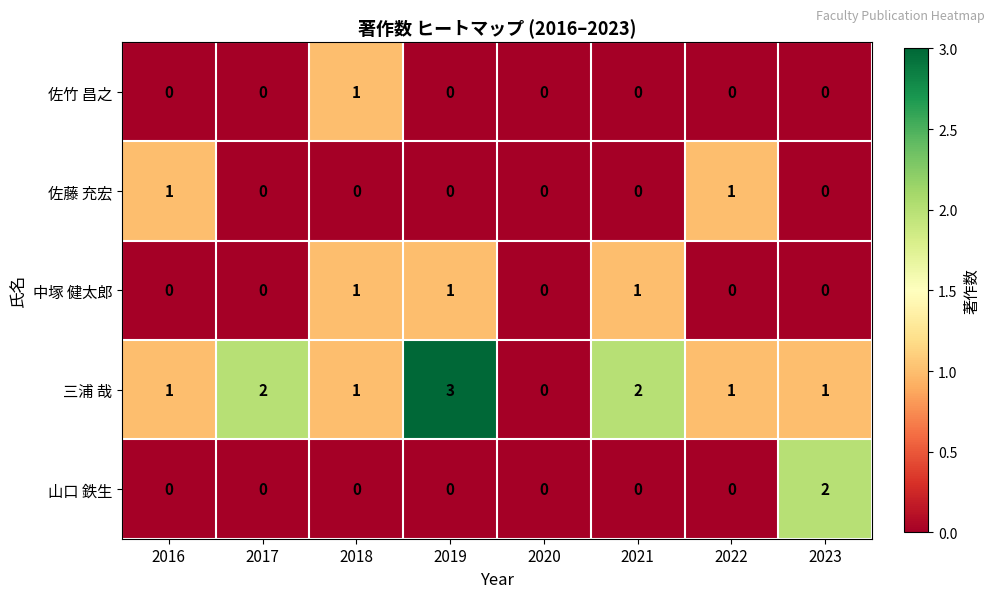

What is the highest value of the 三浦 哉 series?

3